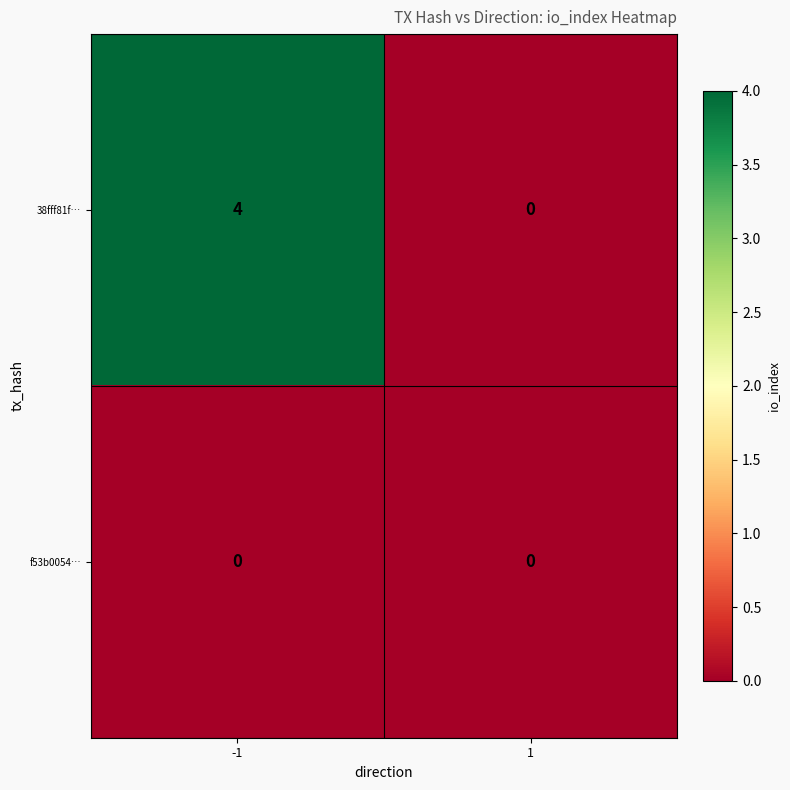

How many categories are shown in the chart?

2